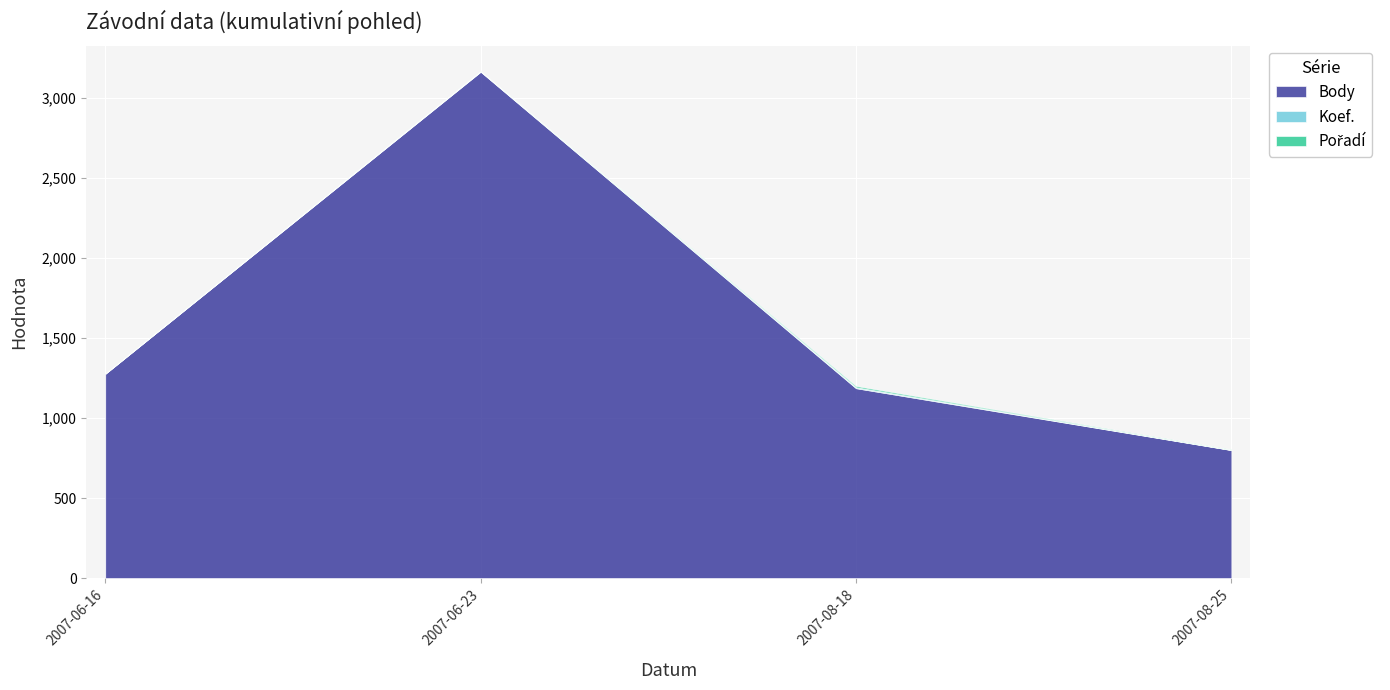

List the labels in order of Body value, largest first.

2007-06-23, 2007-06-16, 2007-08-18, 2007-08-25